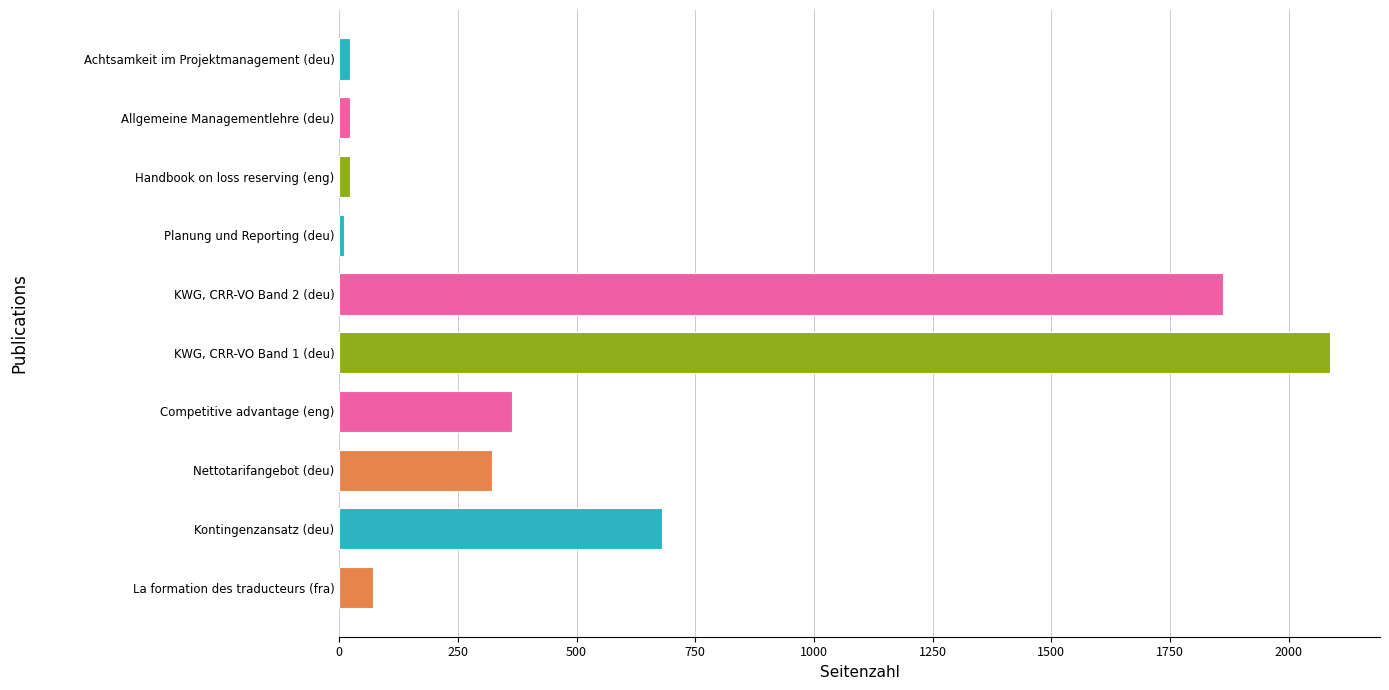

Are the bars horizontal?

Yes